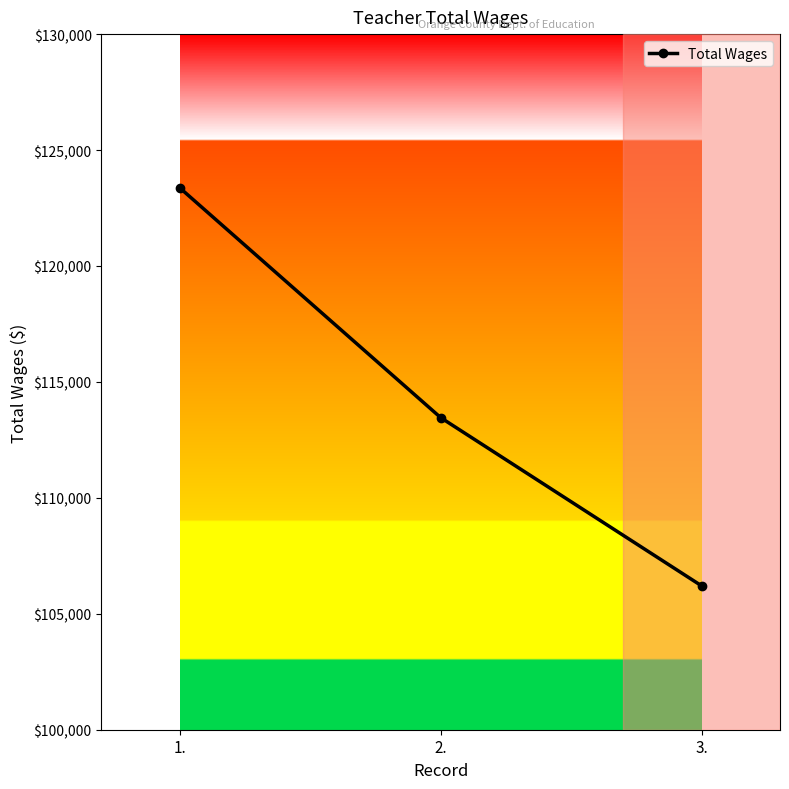

What is the sum of all values?

343034